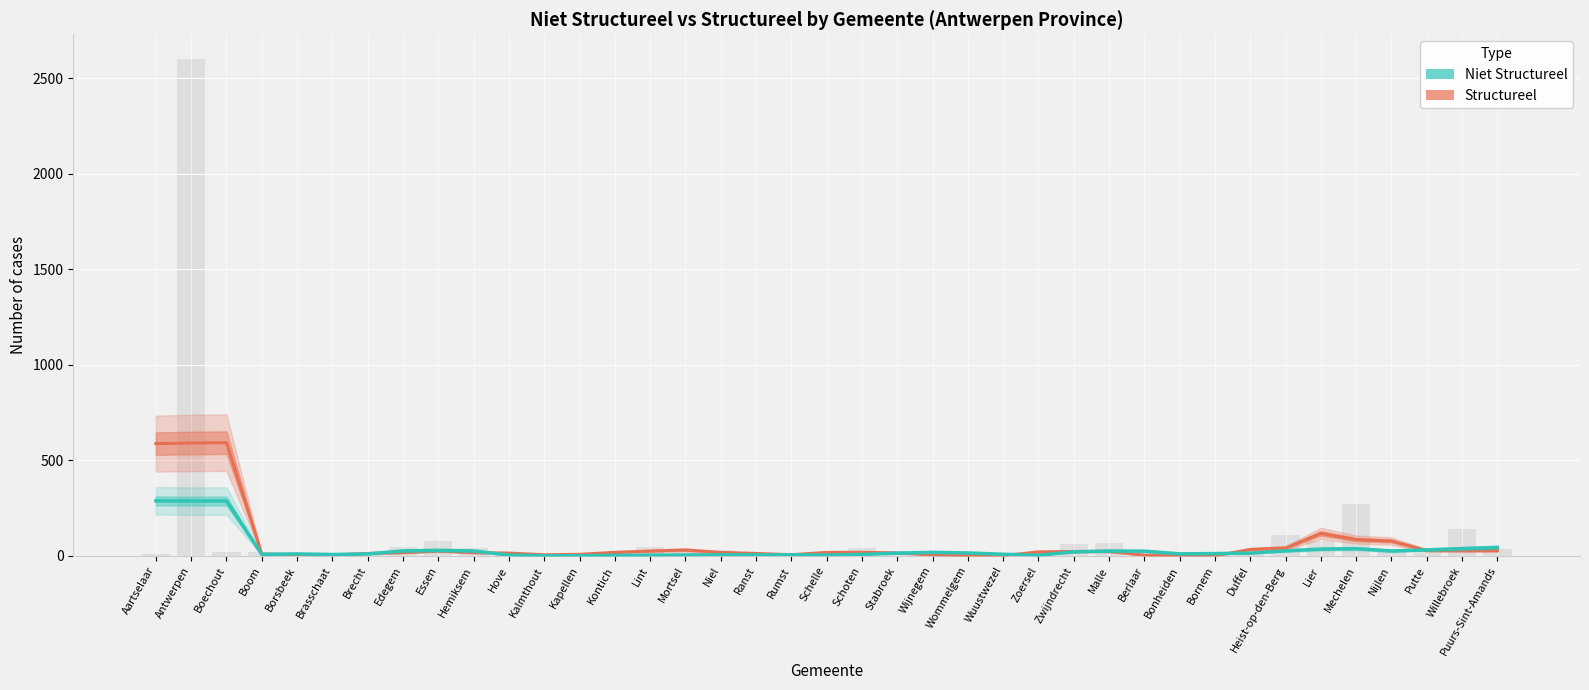

Which series has the largest total across all categories?

Structureel